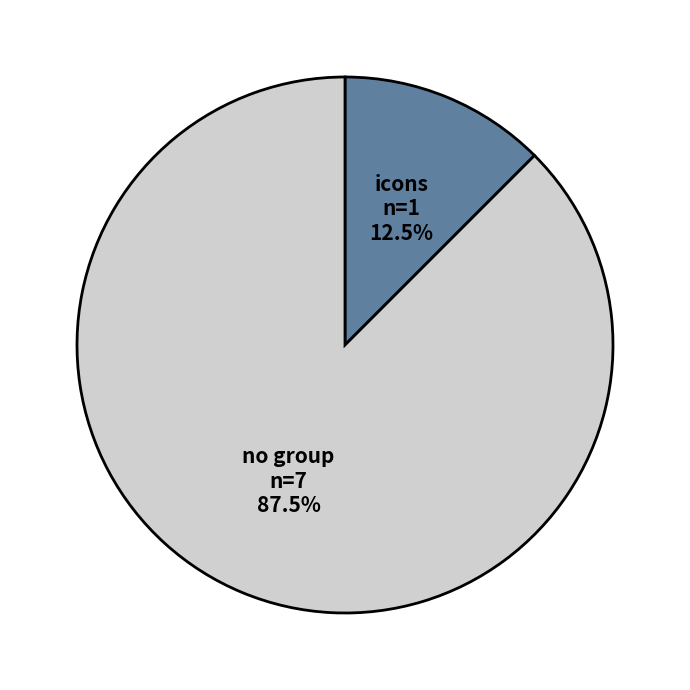

Does any single category account for the majority?

Yes